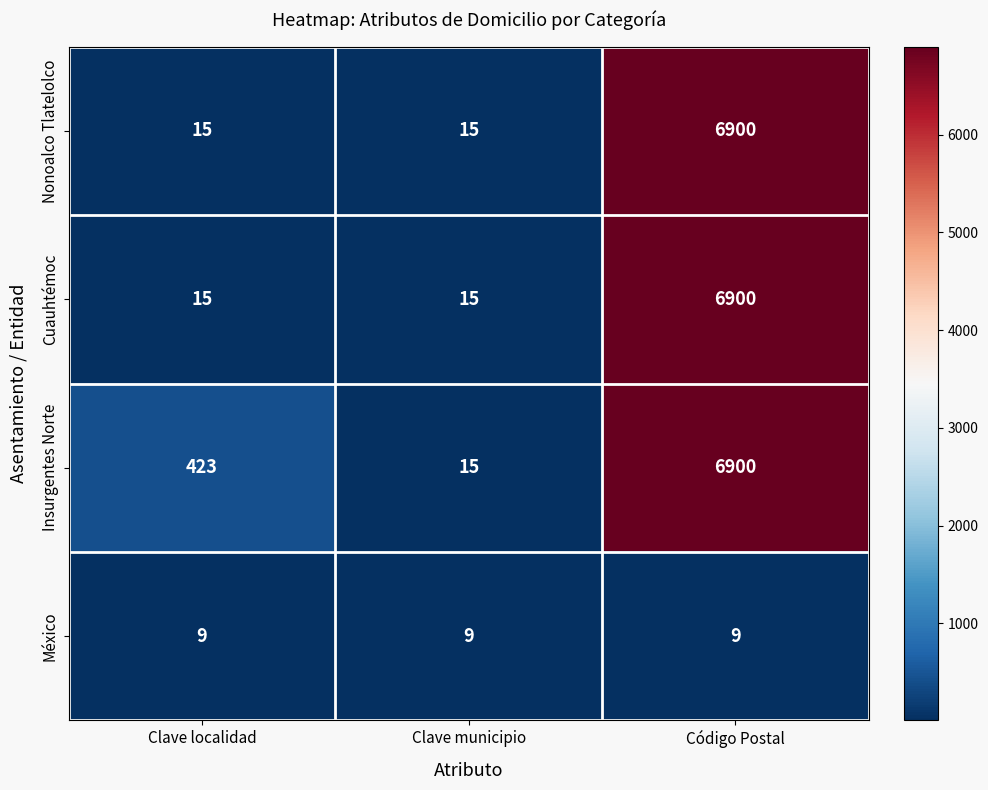

Reading left to right, transcribe all the data shown in this chart.

Nonoalco Tlatelolco: Clave localidad=15	Clave municipio=15	Código Postal=6900
Cuauhtémoc: Clave localidad=15	Clave municipio=15	Código Postal=6900
Insurgentes Norte: Clave localidad=423	Clave municipio=15	Código Postal=6900
México: Clave localidad=9	Clave municipio=9	Código Postal=9